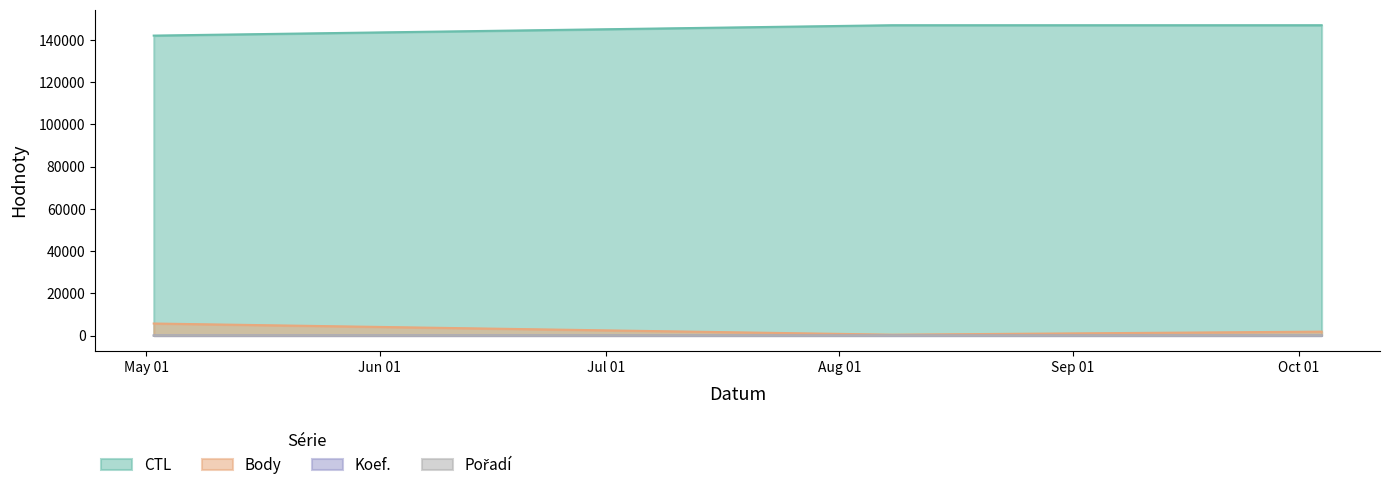

Reading right to left, extract all data points from this chart.

CTL: 2014-10-04=147019	2014-08-08=147024	2014-05-02=142110
Body: 2014-10-04=1849	2014-08-08=404	2014-05-02=5693
Koef.: 2014-10-04=5	2014-08-08=4	2014-05-02=4
Pořadí: 2014-10-04=7	2014-08-08=7	2014-05-02=1